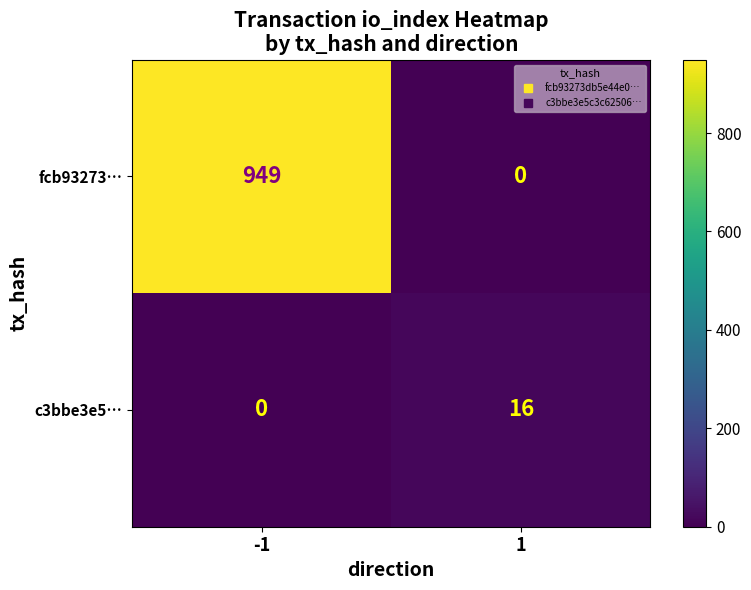

What is the approximate value of fcb93273… at -1, to the nearest 50?

950